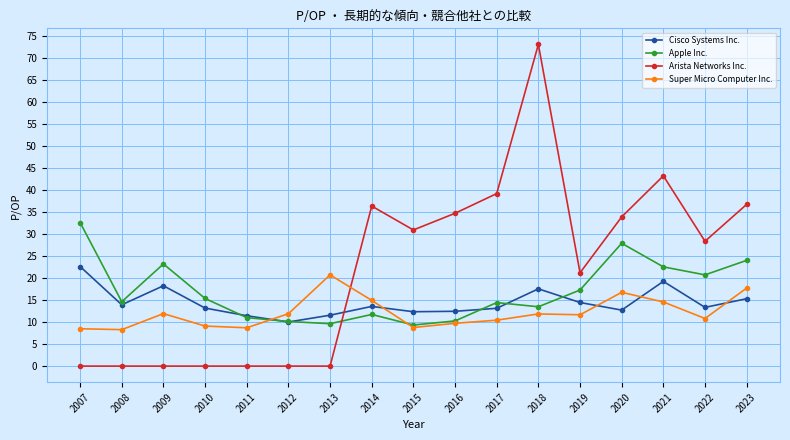

True or false: Cisco Systems Inc. has a value of 6.3 at 2021.

False